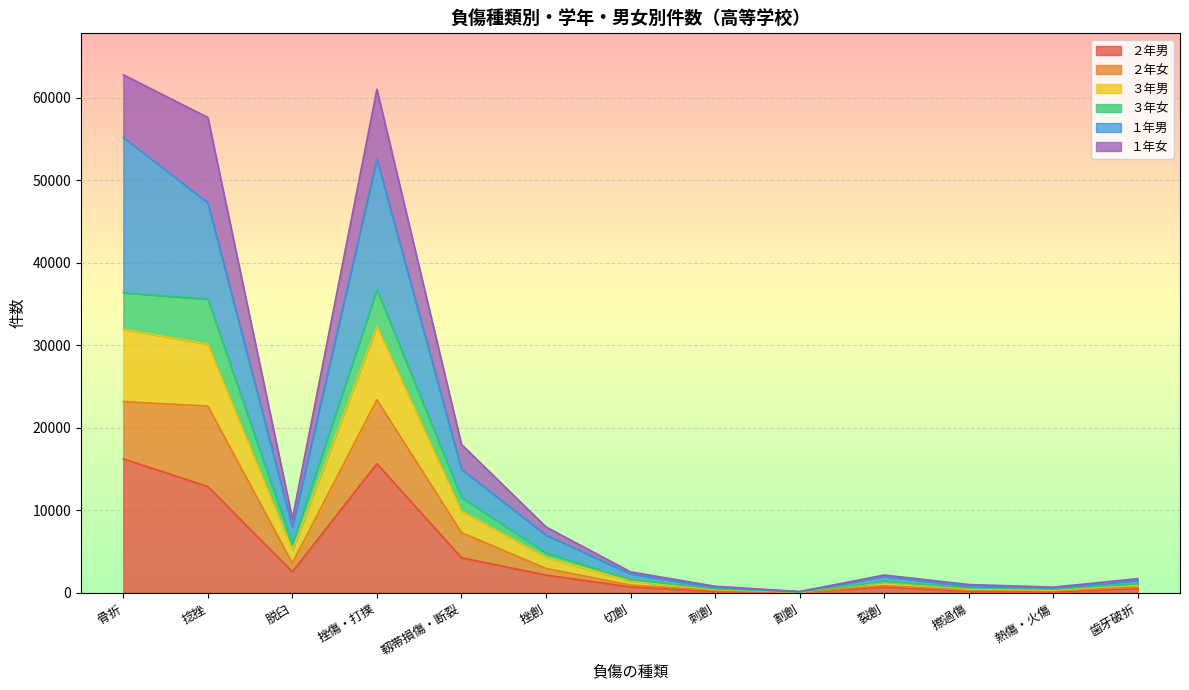

True or false: ２年女 has a value of 56186 at 捻挫.

False